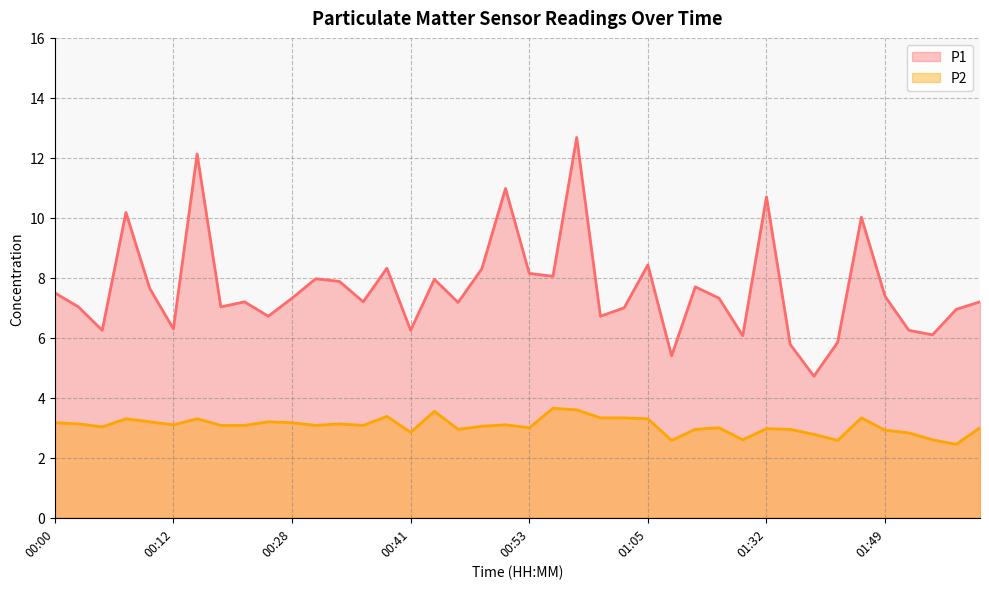

What is the value of the P2 point at the 25th from the left?

3.3